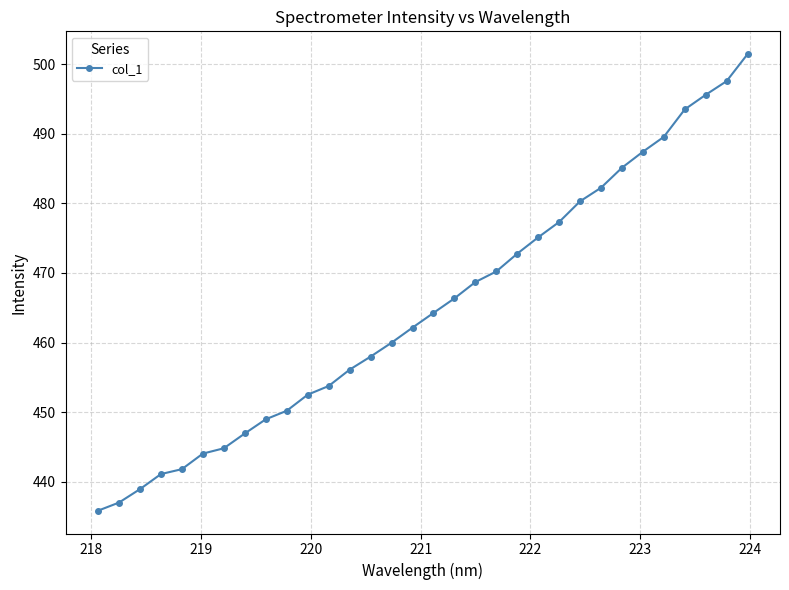

What is the difference between the maximum and minimum values?

65.6